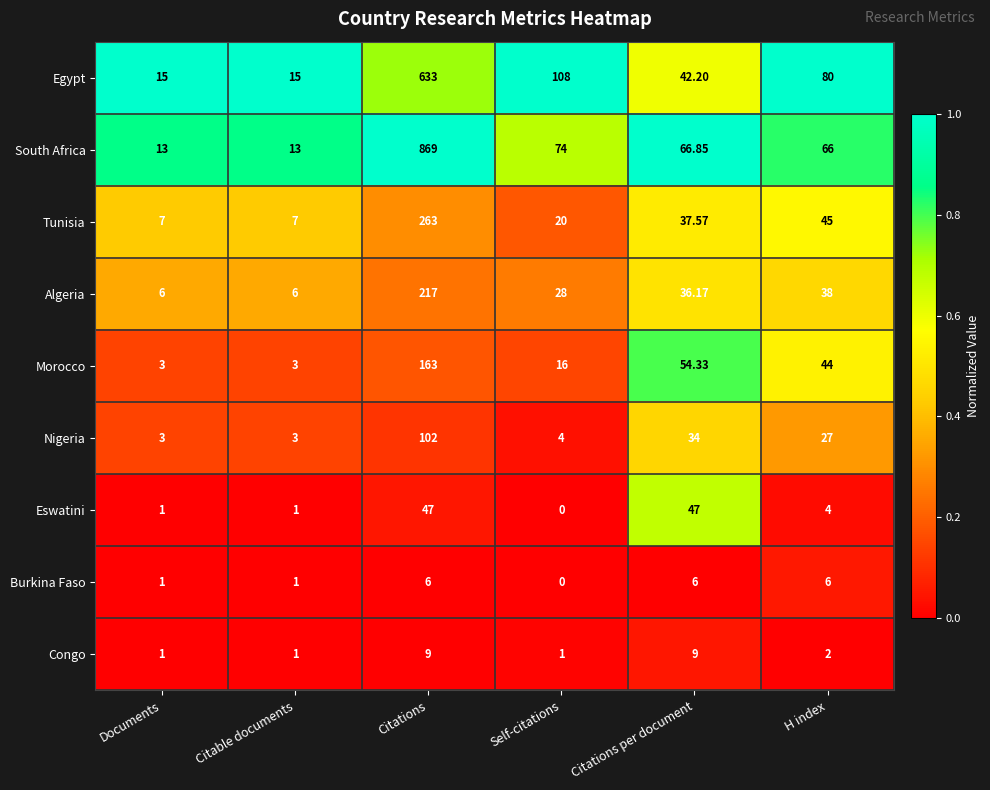

Which series has the widest spread of values?

South Africa